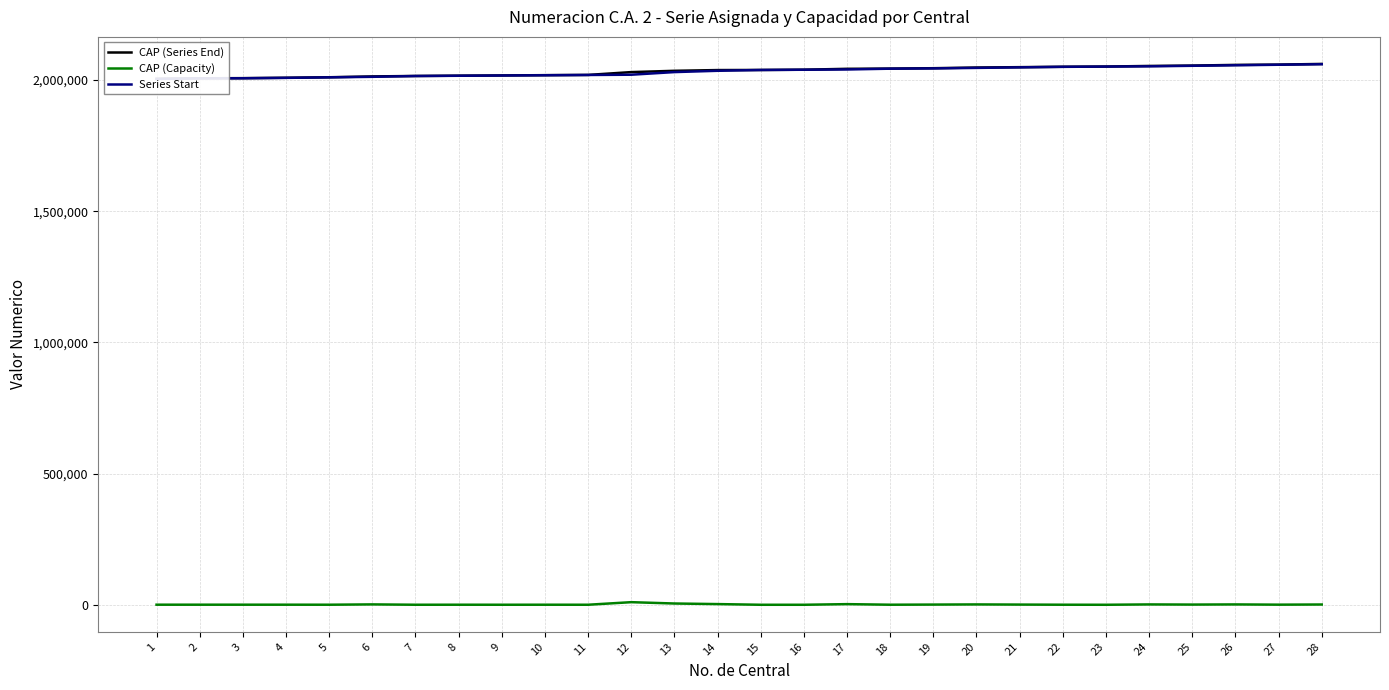

True or false: CAP (Capacity) and CAP (Series End) cross at least once.

False